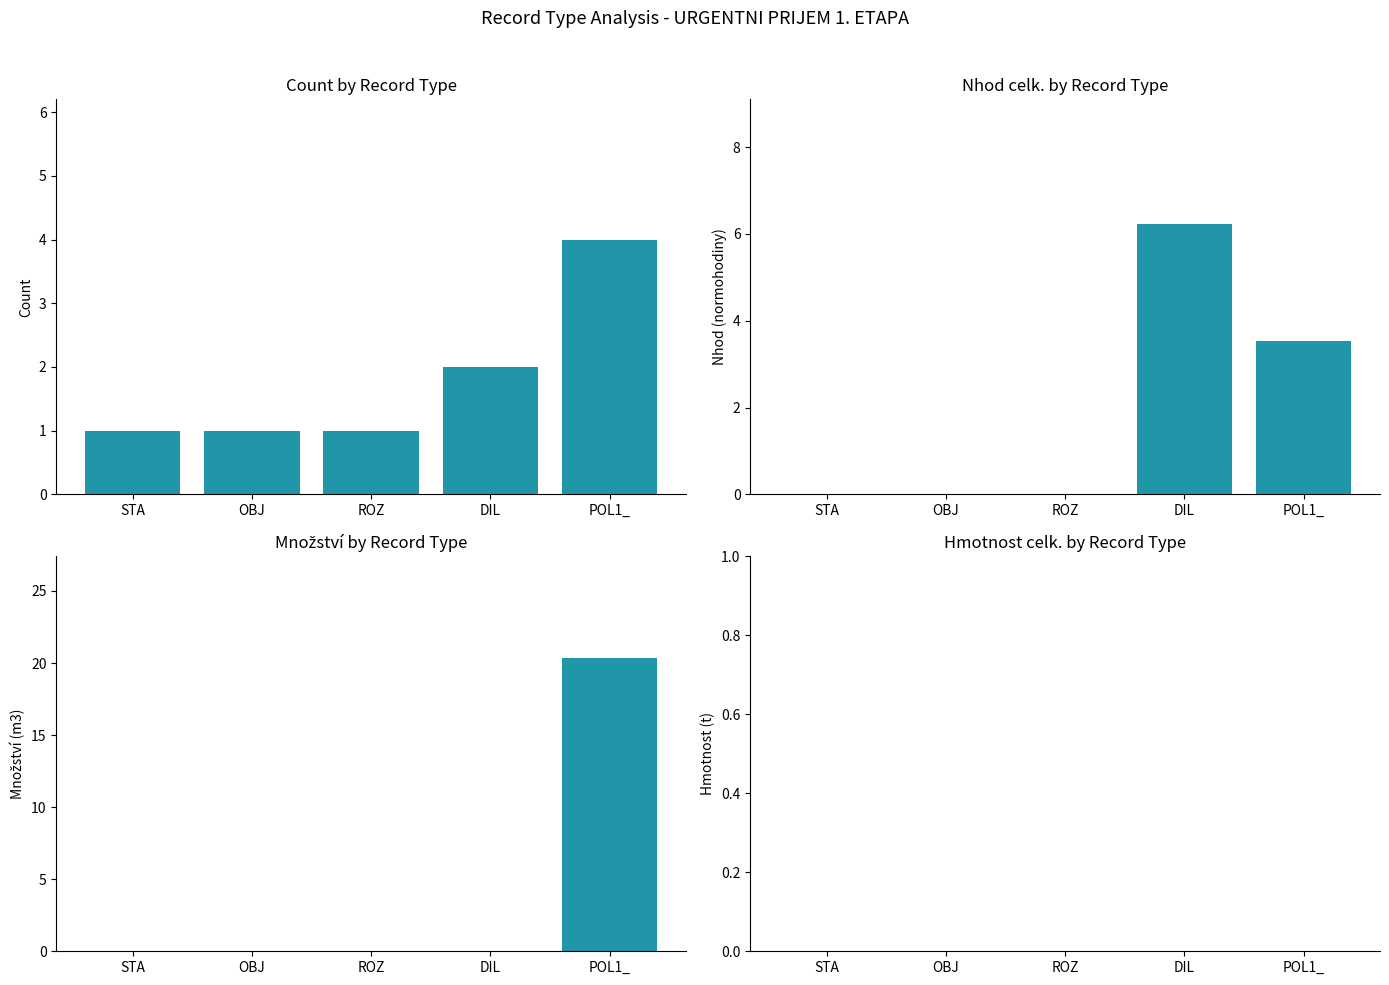

What is the sum of all Množství values?

20.3